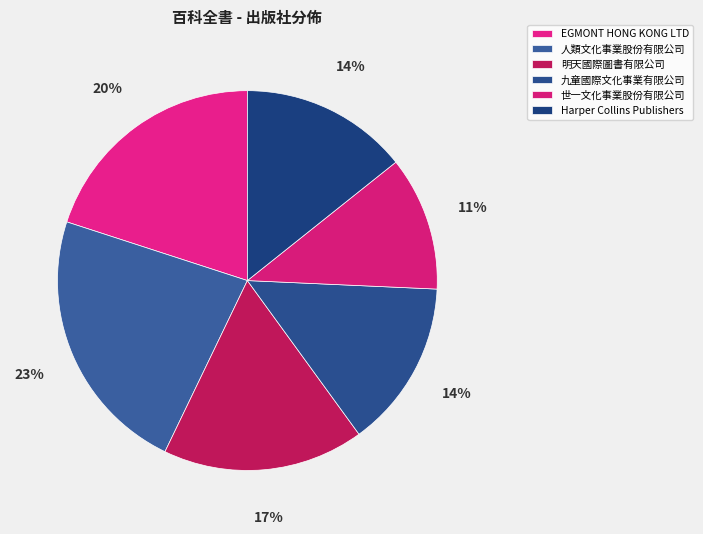

Rank the categories by value from highest to lowest.

人類文化事業股份有限公司, EGMONT HONG KONG LTD, 明天國際圖書有限公司, 九童國際文化事業有限公司, Harper Collins Publishers, 世一文化事業股份有限公司